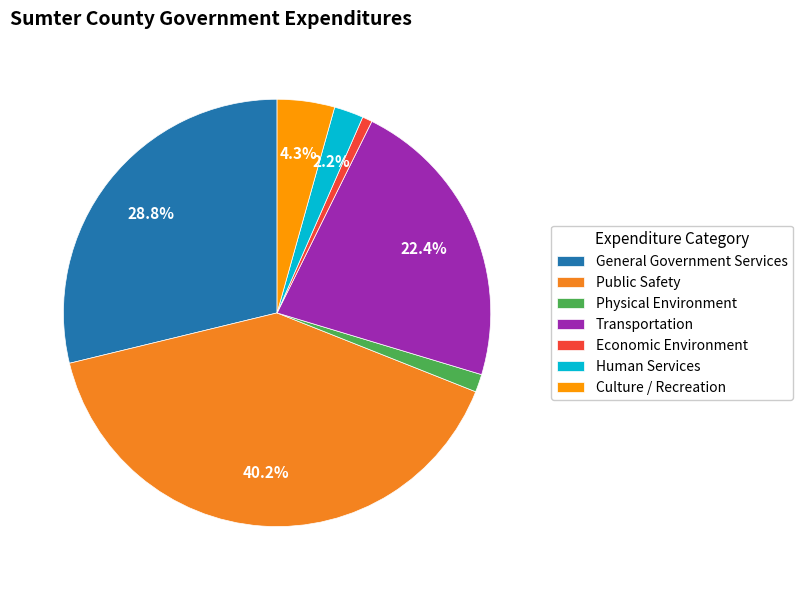

The Transportation slice represents 14% of the pie. True or false?

False